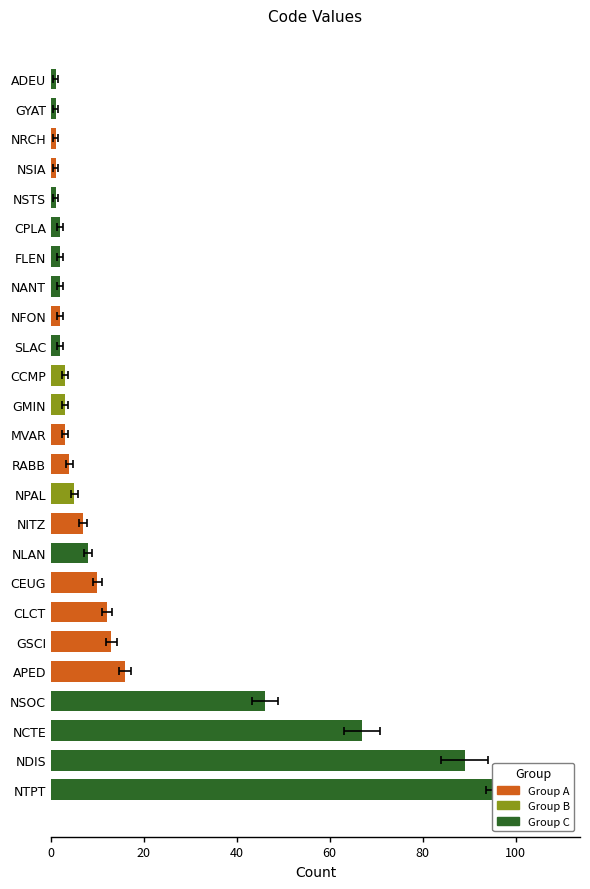

True or false: the data shows 2 at ADEU.

False